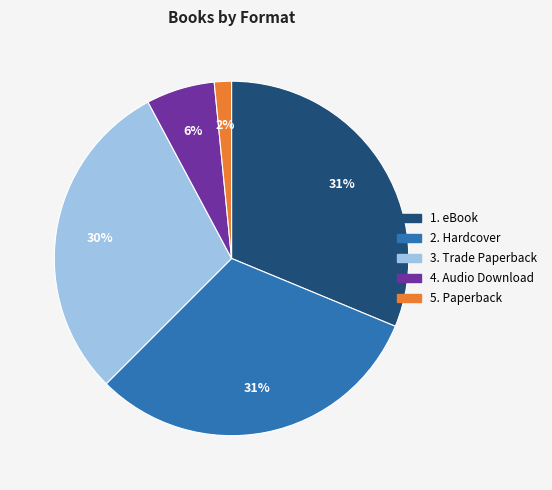

Is there a majority slice in this chart?

No